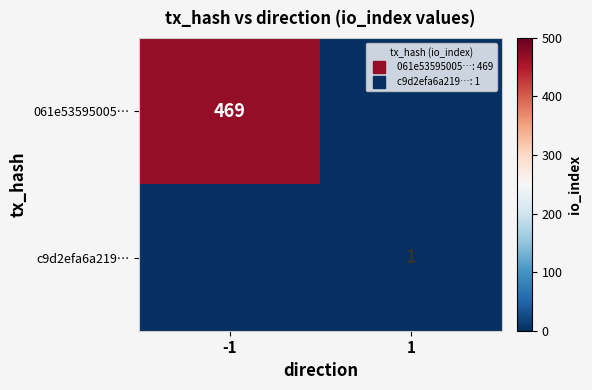

Which series has the largest total across all categories?

061e53595005…